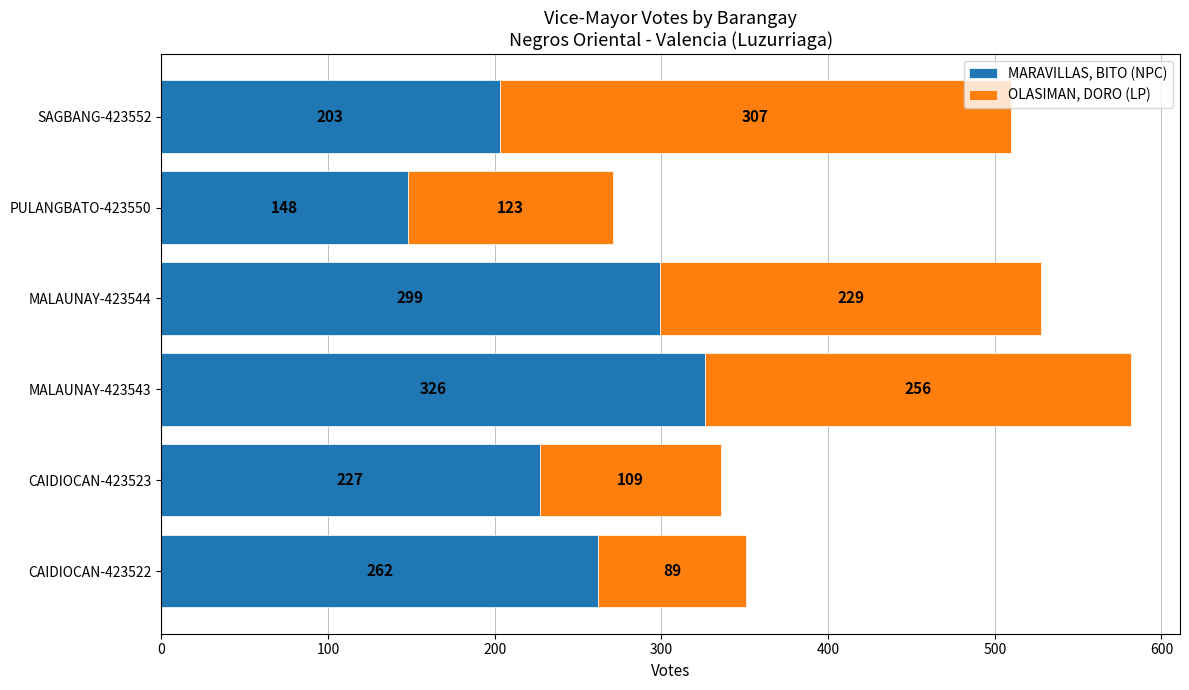

Rank the categories by MARAVILLAS, BITO (NPC) value from lowest to highest.

PULANGBATO-423550, SAGBANG-423552, CAIDIOCAN-423523, CAIDIOCAN-423522, MALAUNAY-423544, MALAUNAY-423543